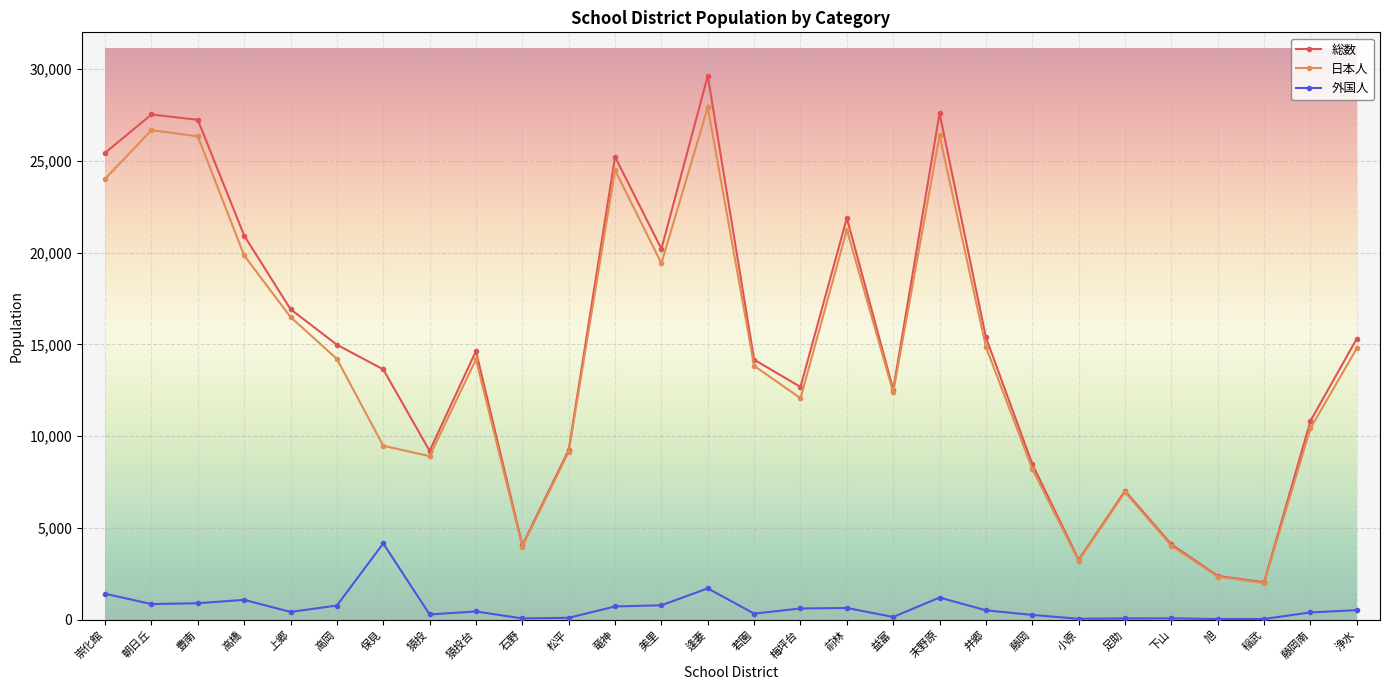

At which label does 日本人 reach its minimum?

稲武